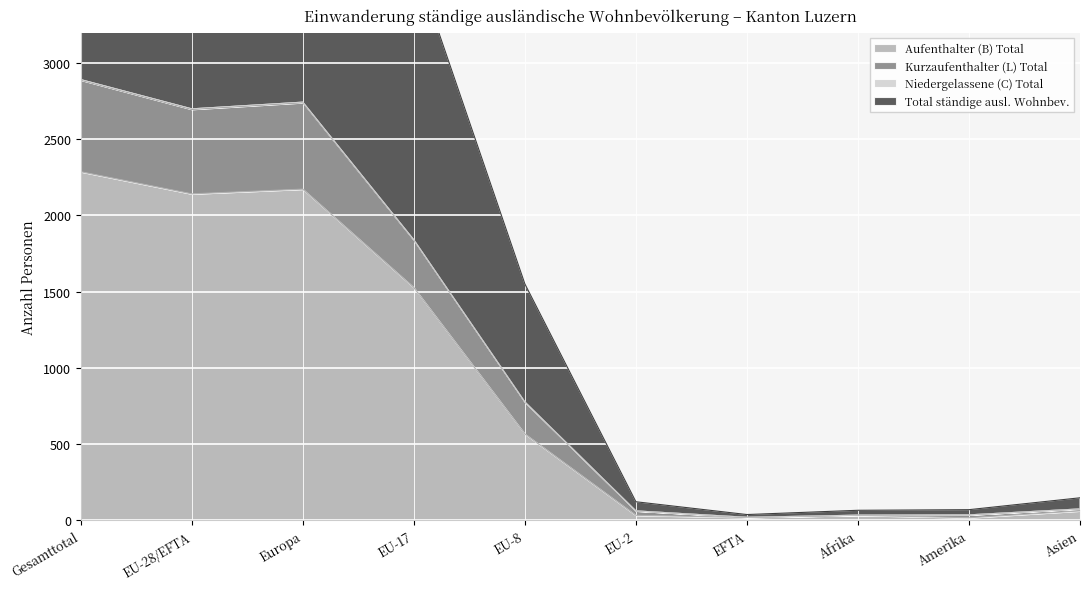

What is the smallest value displayed?

15